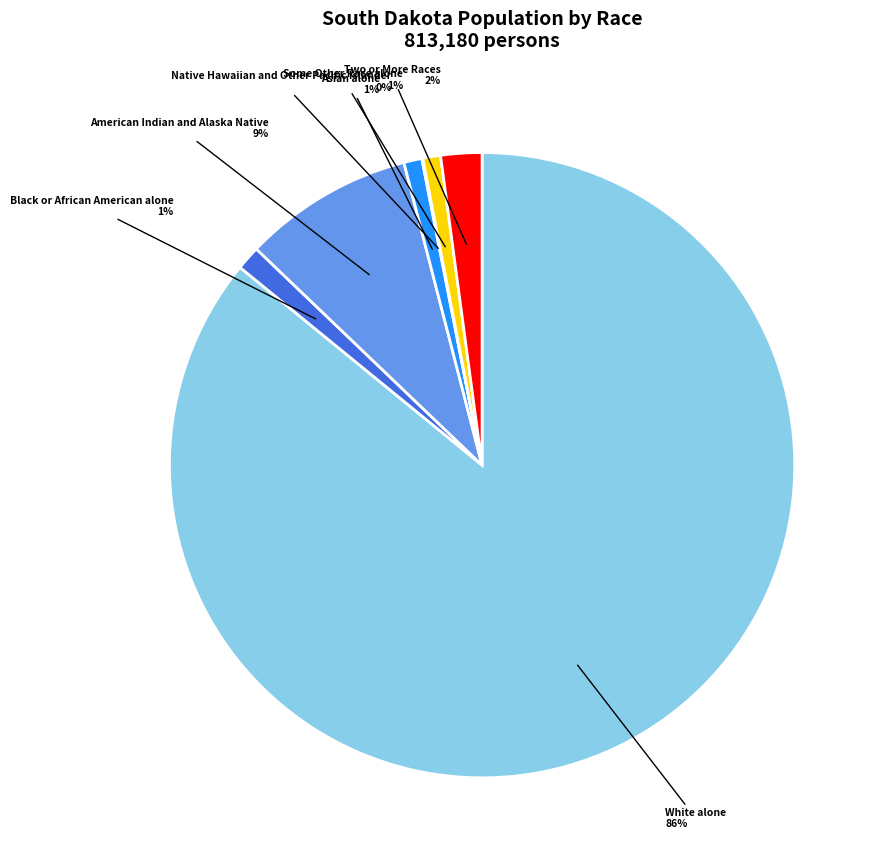

What is the largest slice in the pie chart?

White alone